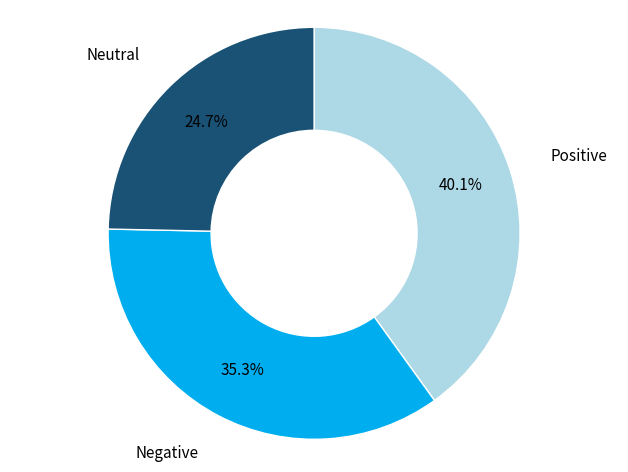

Does any single category account for the majority?

No